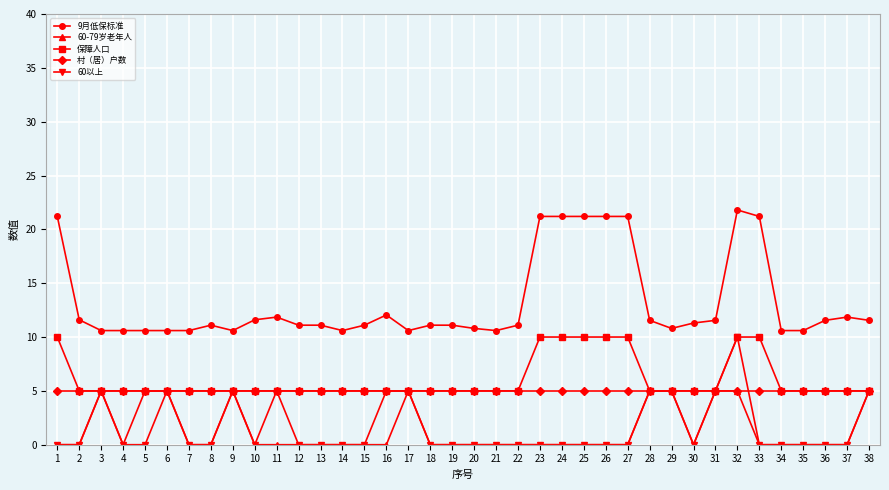

What is the average value of the 60-79岁老年人 series?

1.3